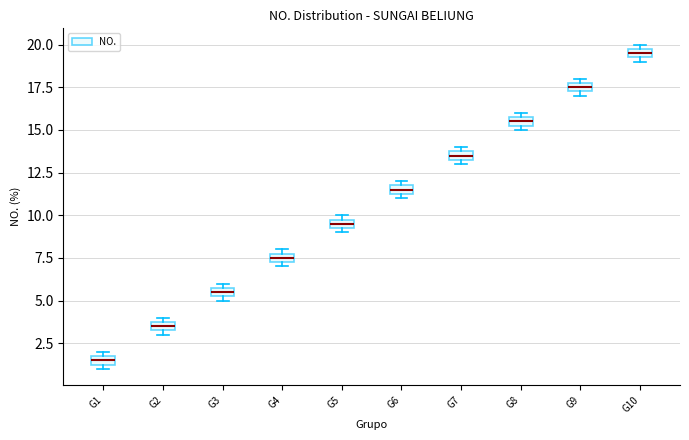

Where is the lower edge of the box for G7 on the y-axis? The values are not printed on the chart, so give them approximately, as read against the axis.

13.5